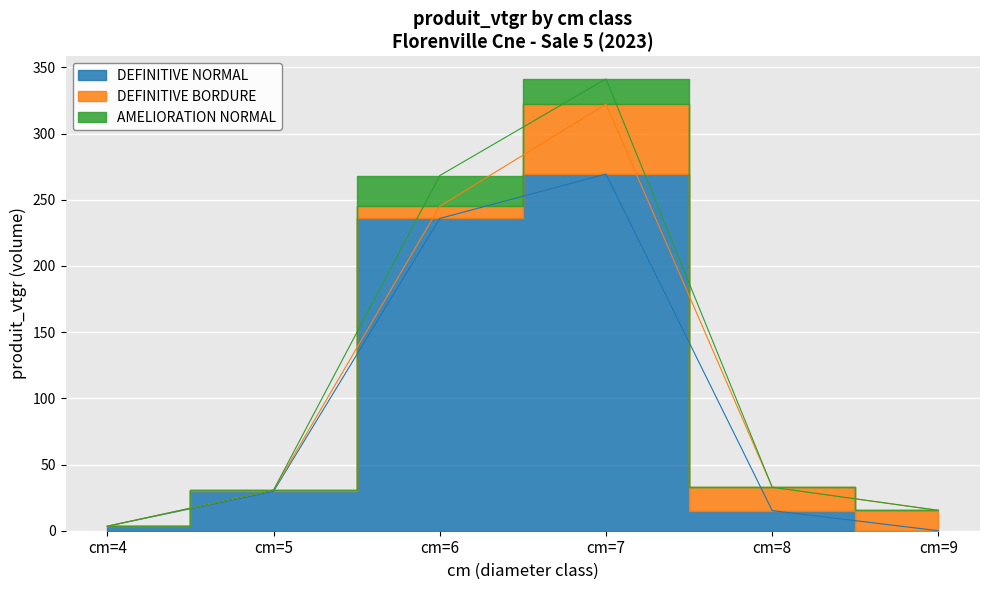

How many series are shown in this chart?

3